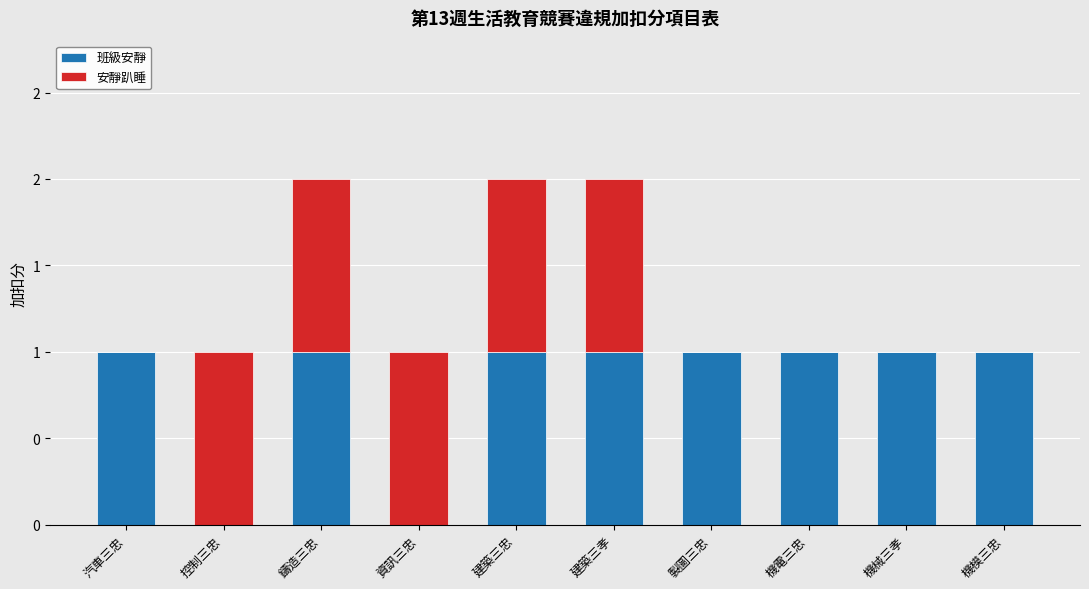

What are all the series names shown in the legend?

班級安靜, 安靜趴睡